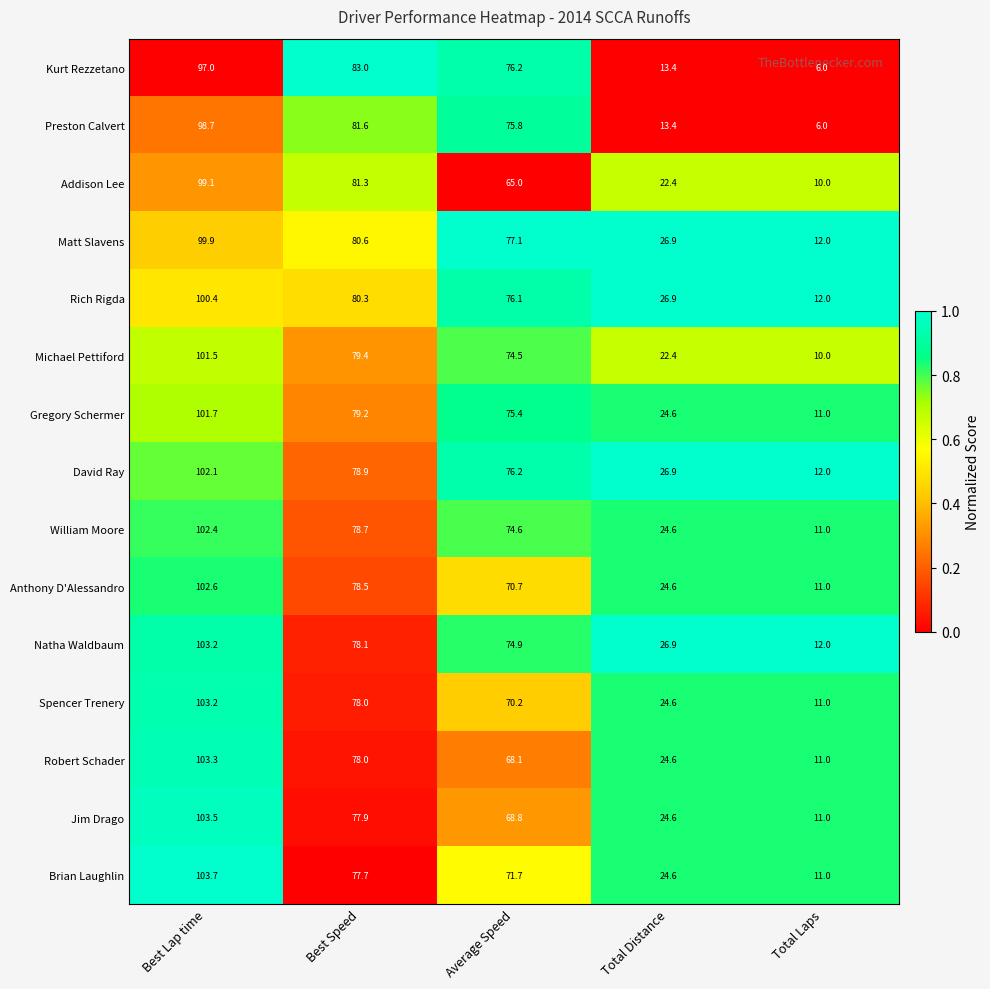

Is it true that Rich Rigda equals 10.6 at Total Distance?

False